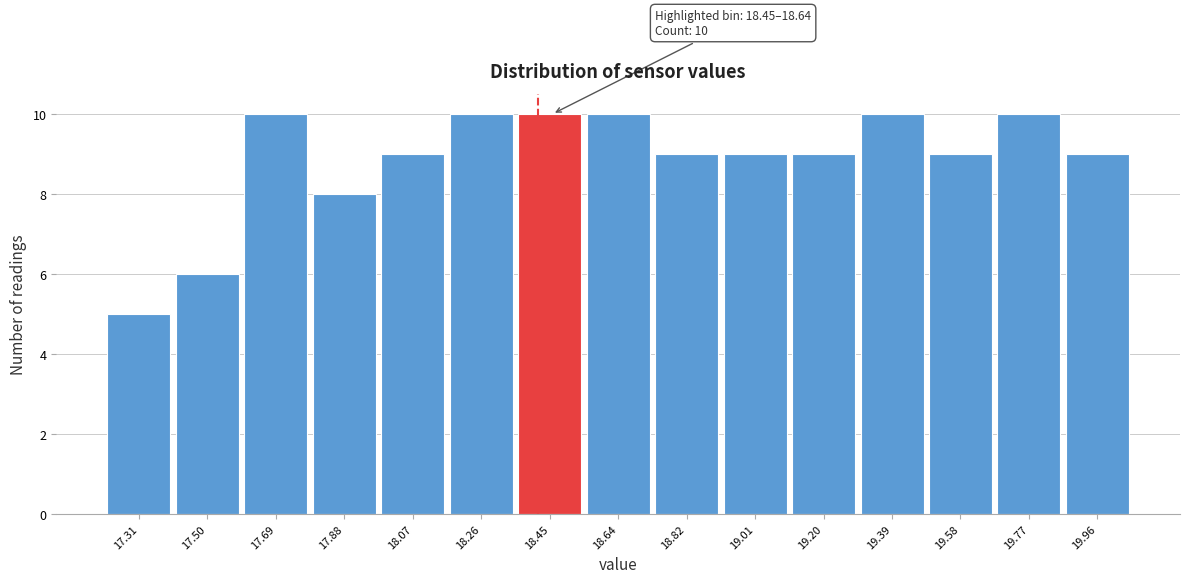

Reading left to right, transcribe all the data shown in this chart.

5	6	10	8	9	10	10	10	9	9	9	10	9	10	9